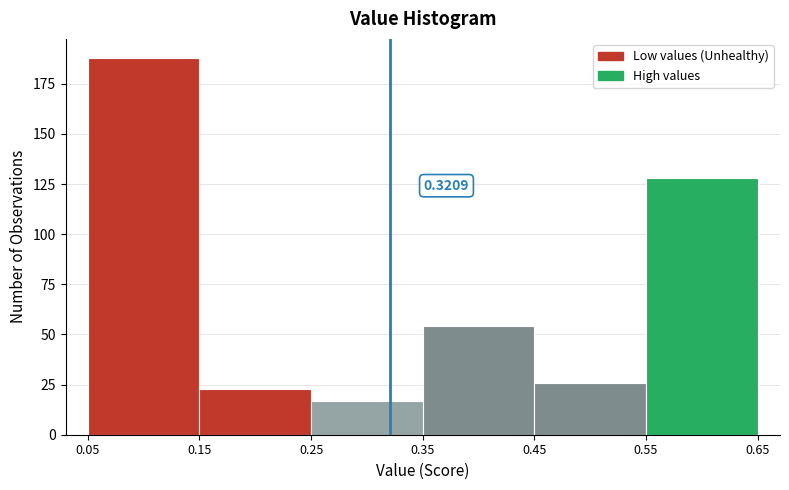

Which range on the x-axis has the tallest bar?

0.05 to 0.15